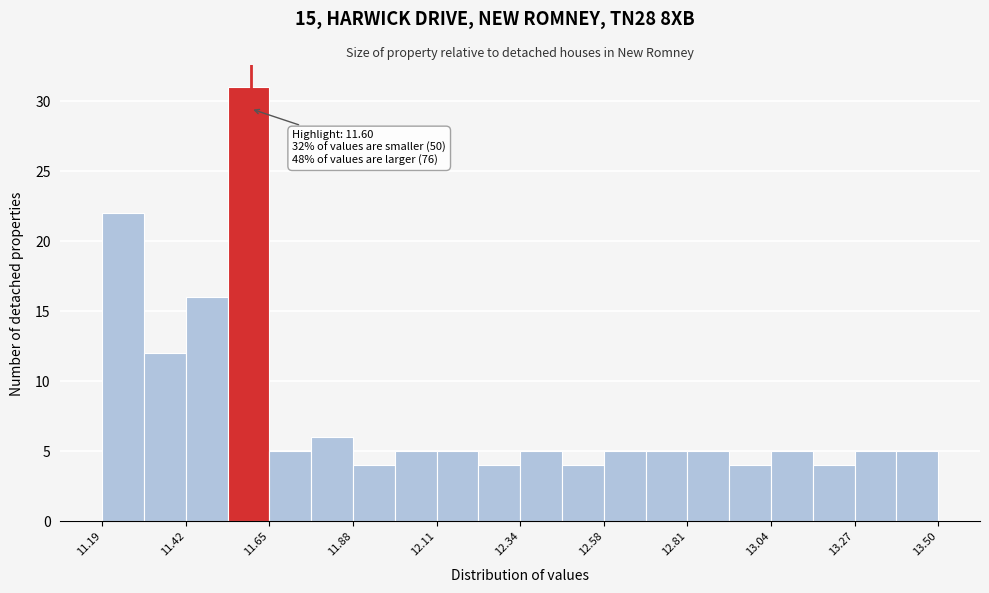

Read against the x-axis, roughly where is the centre of the tallest bar?

11.60